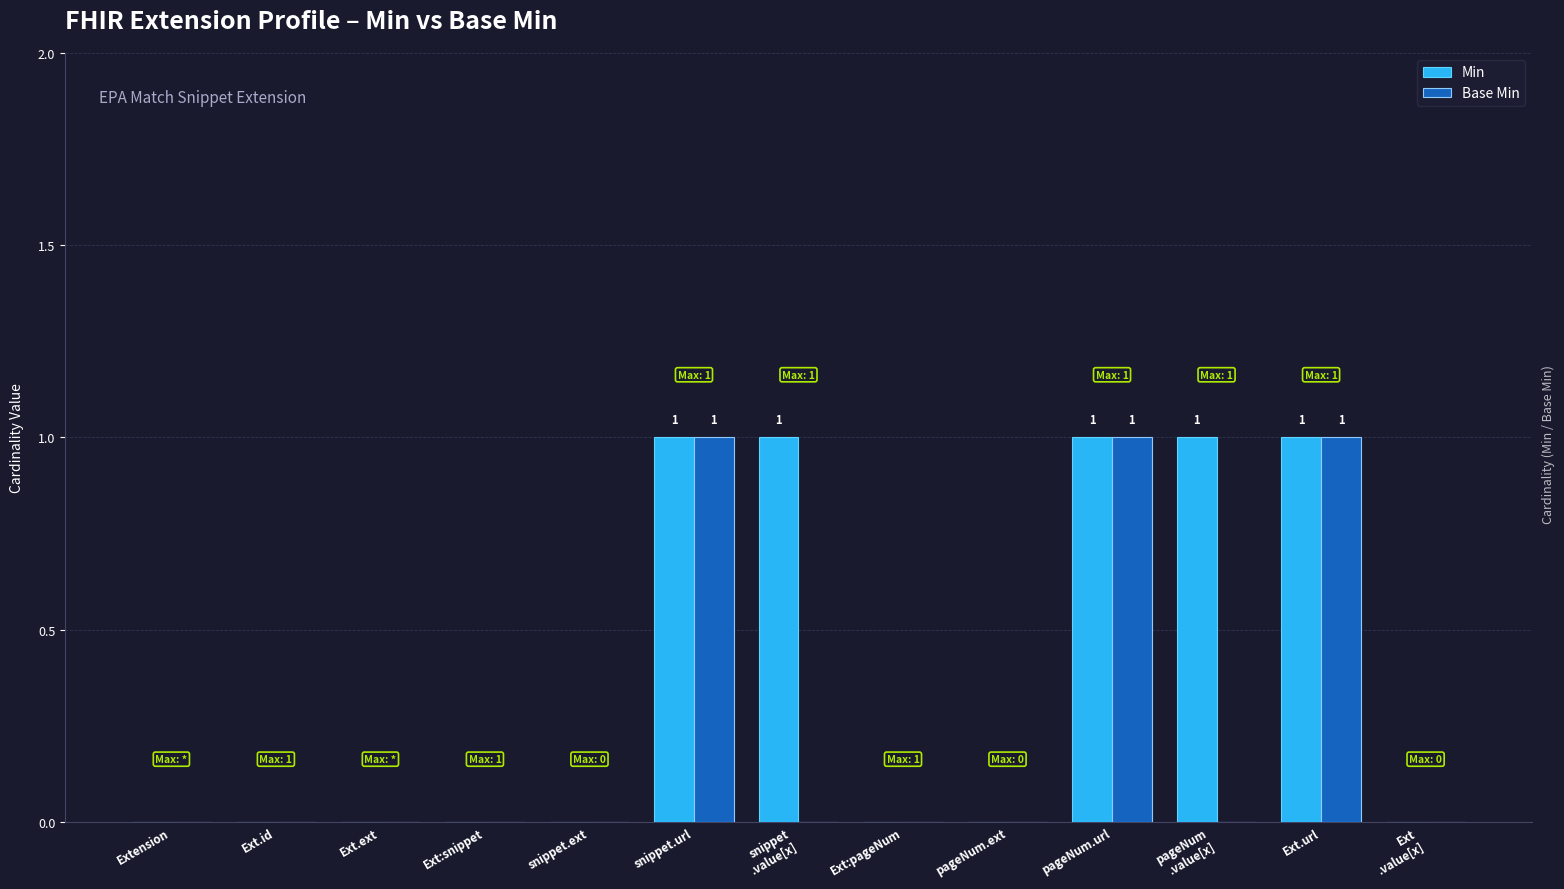

Are the bars horizontal?

No